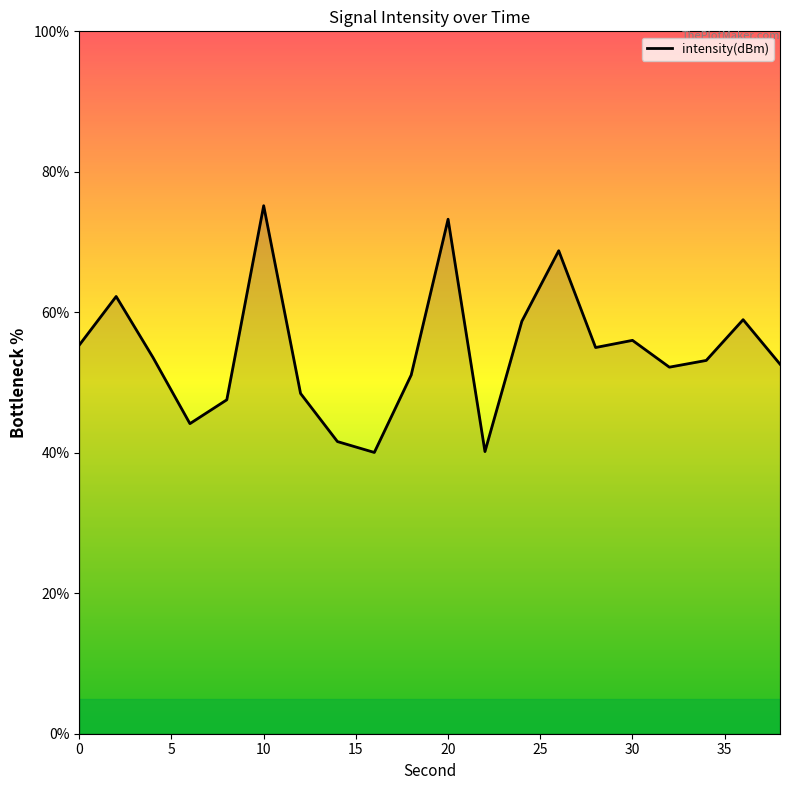

What is the difference between the maximum and minimum values?

35.1